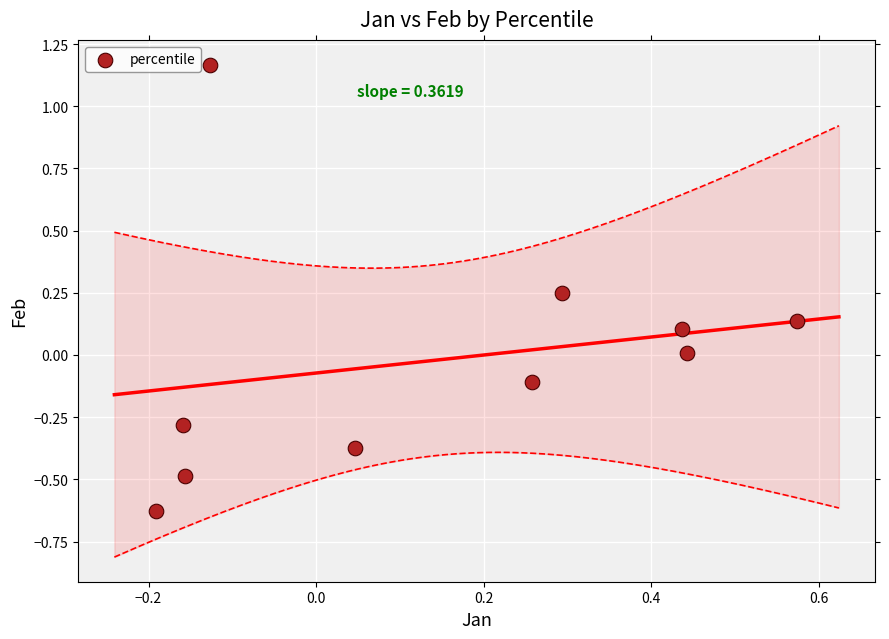

What is the range of X values (max minus min)?

0.8